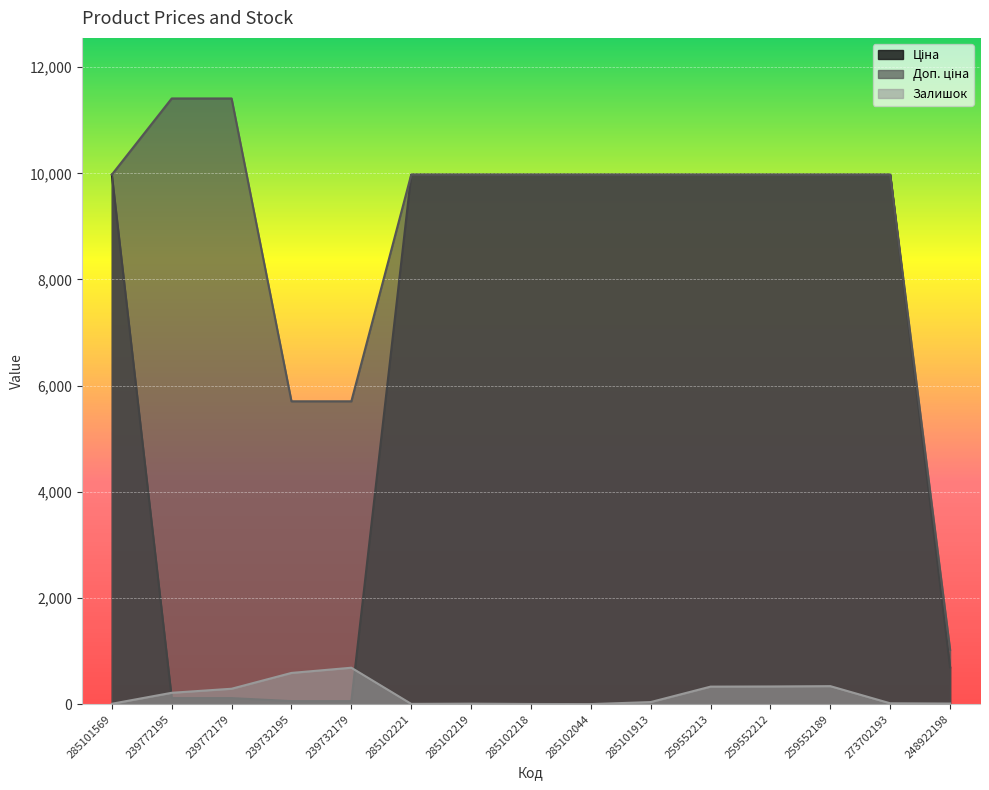

Reading right to left, transcribe all the data shown in this chart.

Ціна: 248922198=693.7	273702193=9975.0	259552189=9975.0	259552212=9975.0	259552213=9975.0	285101913=9975.0	285102044=9975.0	285102218=9975.0	285102219=9975.0	285102221=9975.0	239732179=57.0	239732195=57.0	239772179=114.1	239772195=114.1	285101569=9975.0
Доп. ціна: 248922198=1024.6	273702193=9975.0	259552189=9975.0	259552212=9975.0	259552213=9975.0	285101913=9975.0	285102044=9975.0	285102218=9975.0	285102219=9975.0	285102221=9975.0	239732179=5705.0	239732195=5705.0	239772179=11410.0	239772195=11410.0	285101569=9975.0
Залишок: 248922198=11.0	273702193=16.0	259552189=339.0	259552212=333.0	259552213=330.0	285101913=39.0	285102044=1.0	285102218=3.0	285102219=9.0	285102221=5.0	239732179=686.0	239732195=588.0	239772179=290.0	239772195=214.0	285101569=7.0